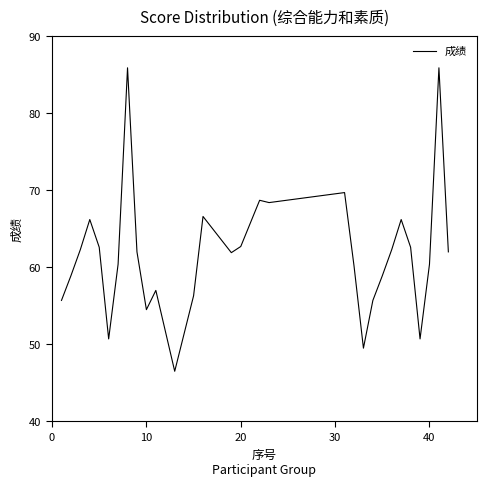

What is the maximum value shown in the chart?

85.9